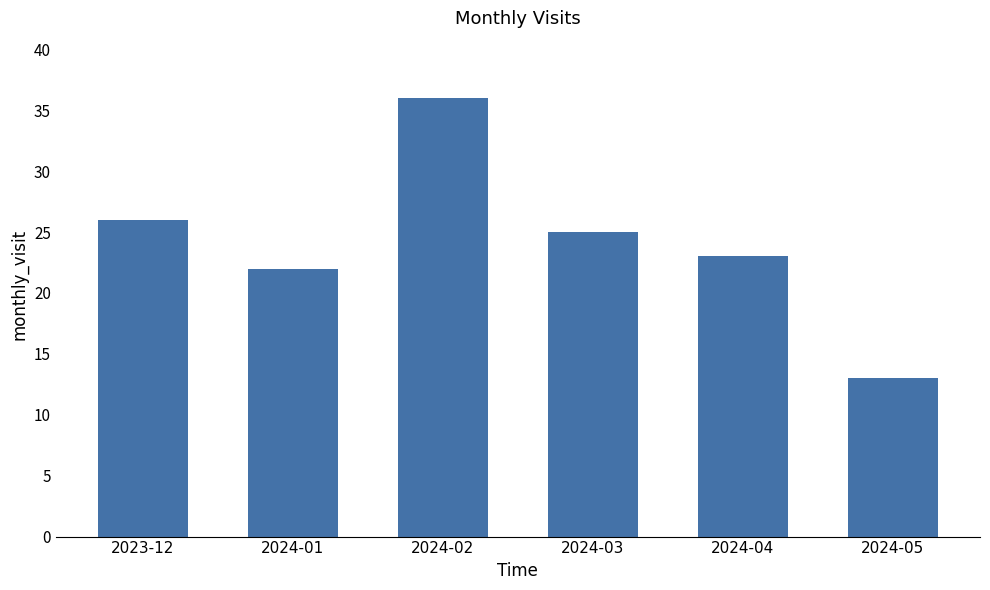

Reading left to right, extract all data points from this chart.

26	22	36	25	23	13